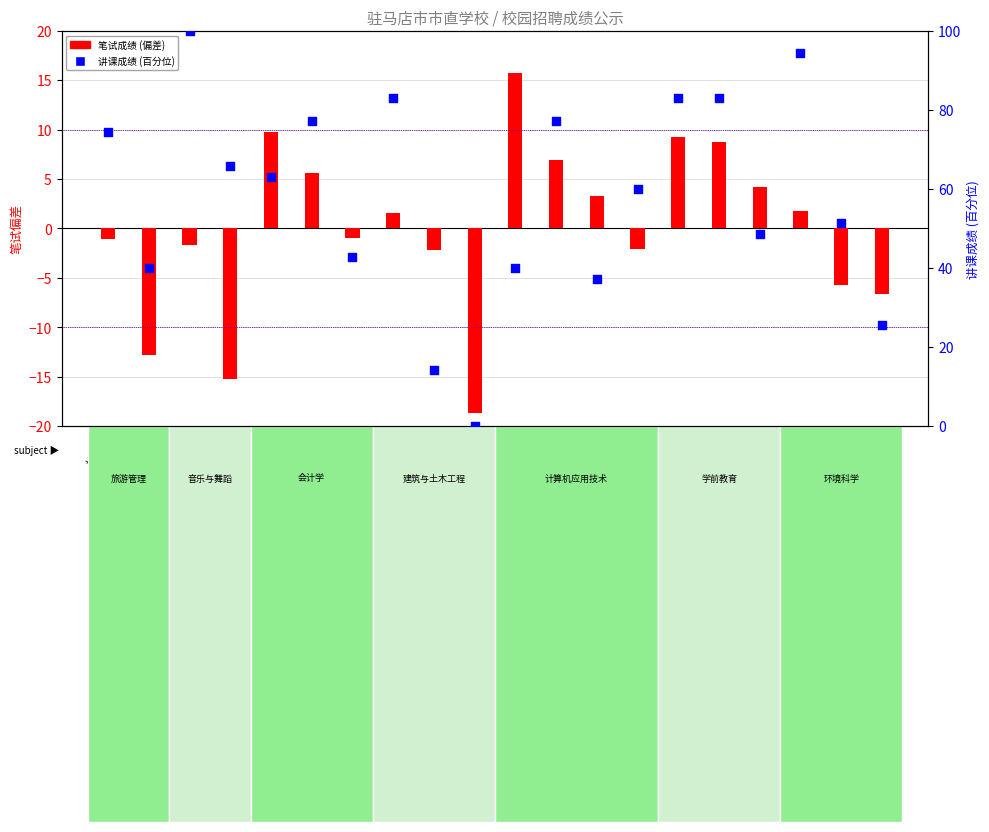

At which category is the sum across all series the highest?

朱佳慧